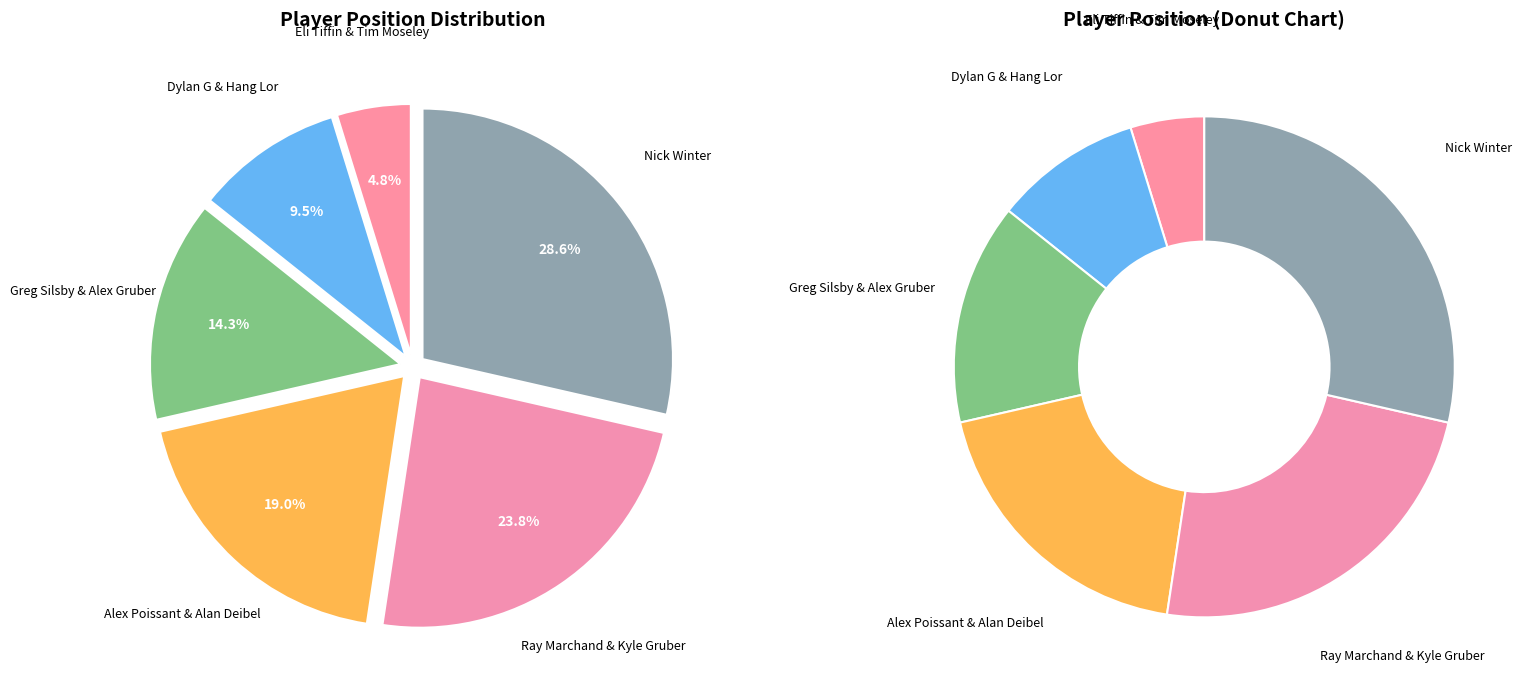

What is the largest slice in the pie chart?

Nick Winter